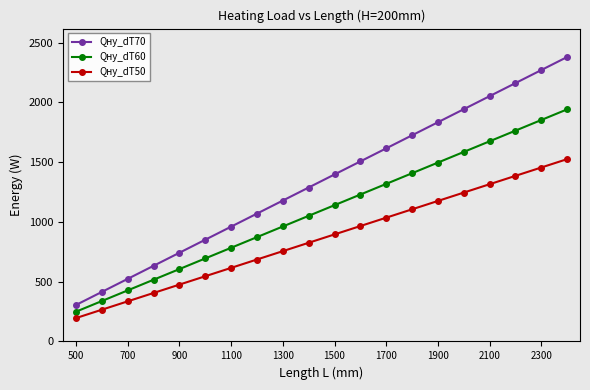

What are all the series names shown in the legend?

Qну_dT70, Qну_dT60, Qну_dT50